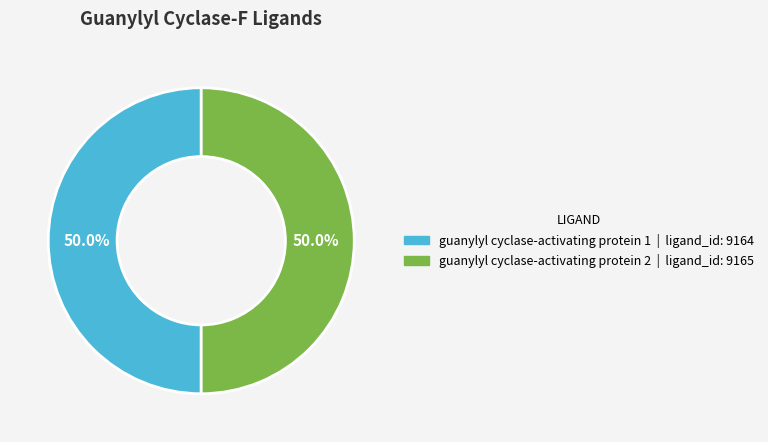

How many segments does this pie chart have?

2